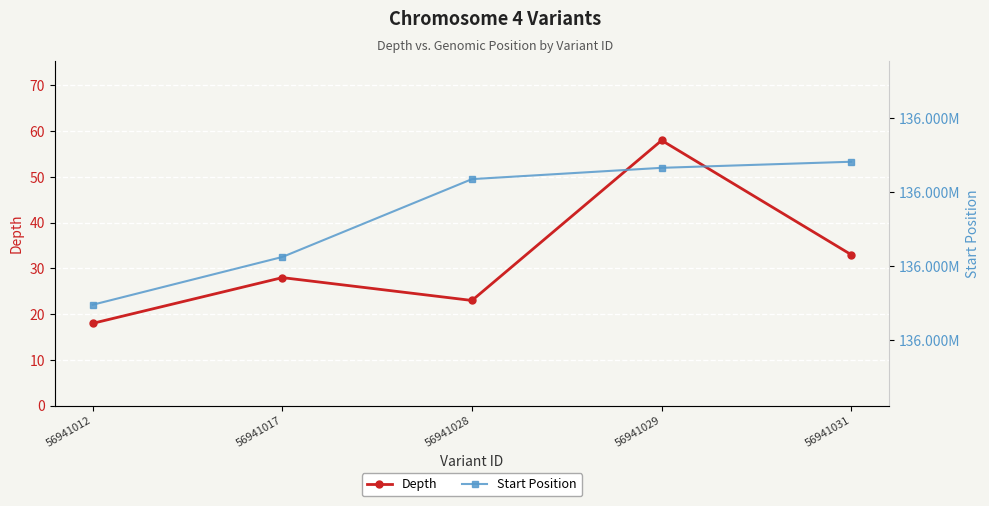

What is the average value of the Depth series?

32